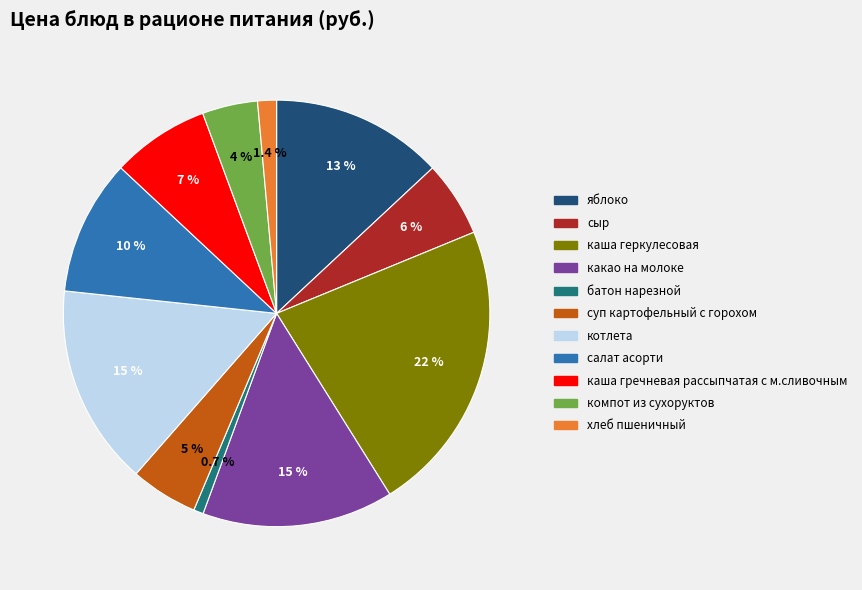

How many slices are in this pie chart?

11